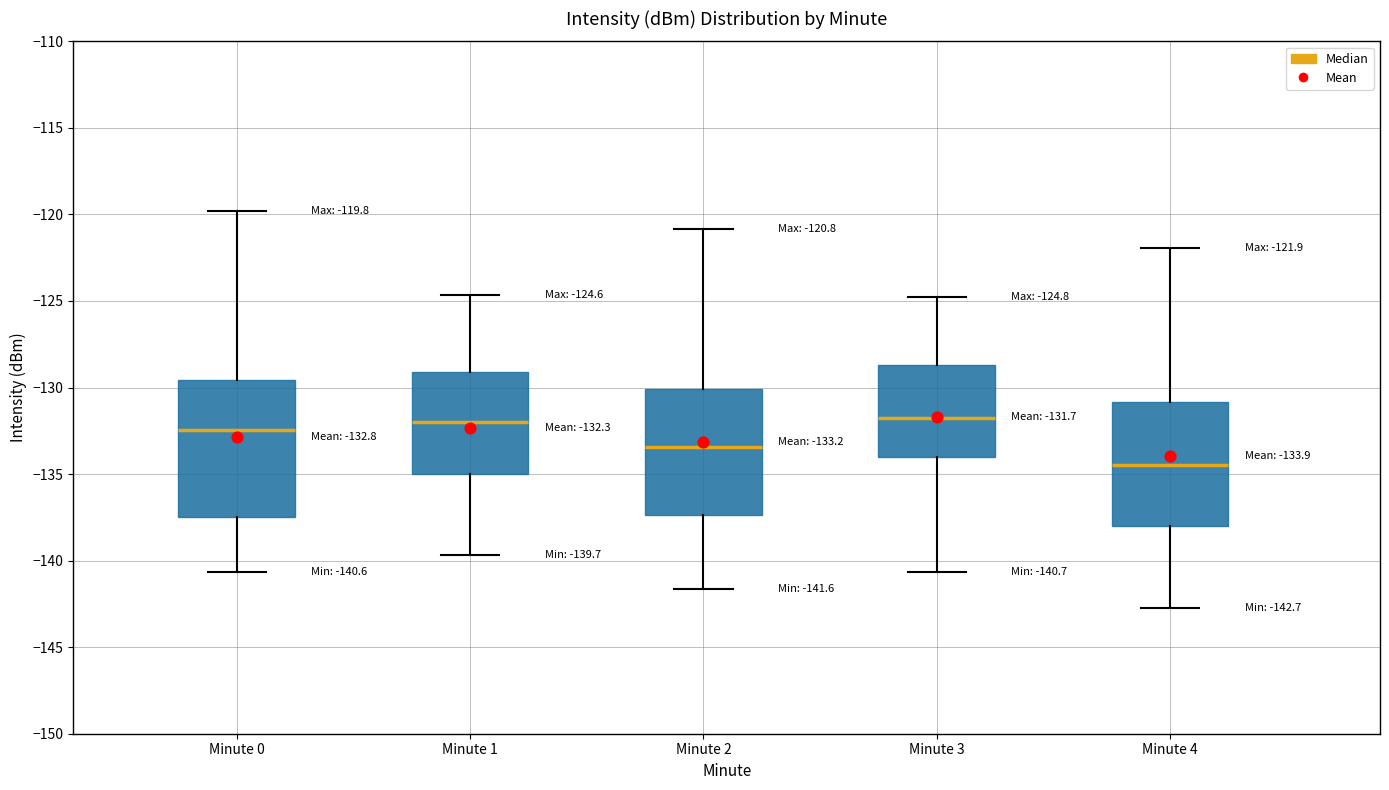

Which box has the lowest median line?

Minute 4